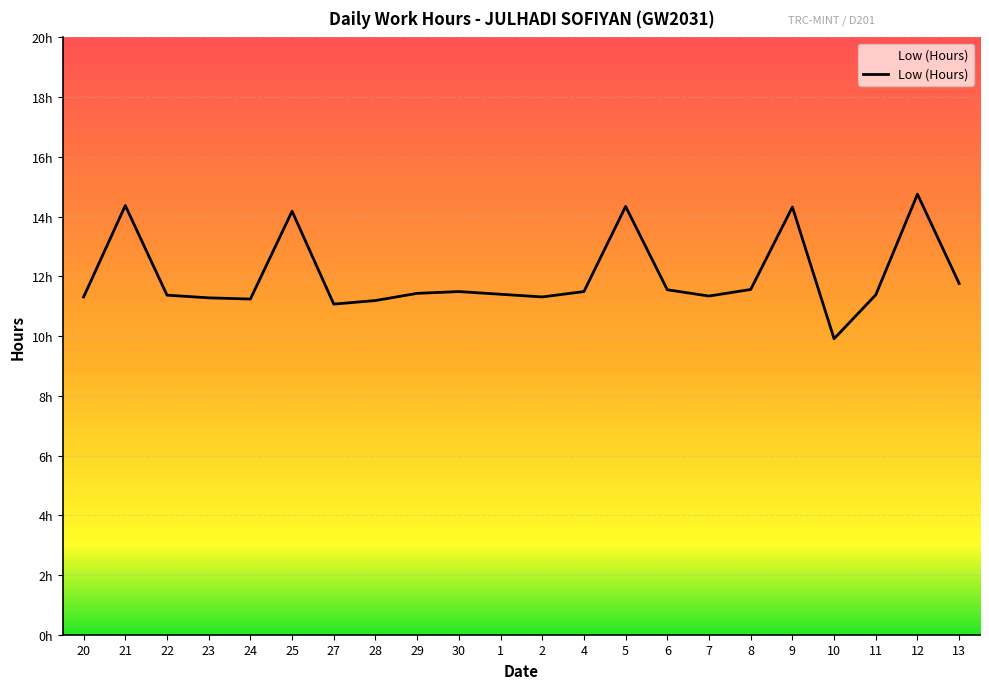

Is this an area chart (filled region under the line)?

Yes